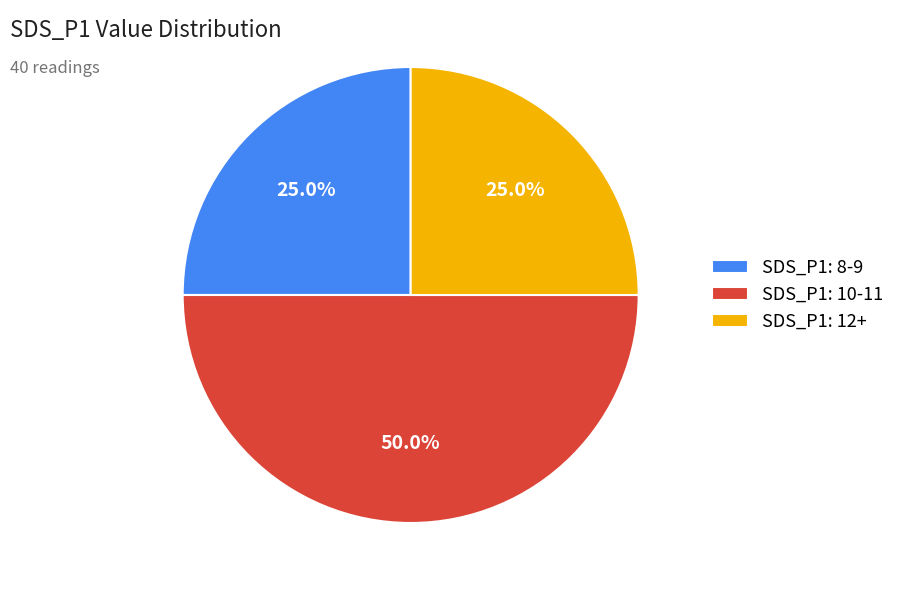

How much of the chart is everything except SDS_P1: 10-11?

50.0%